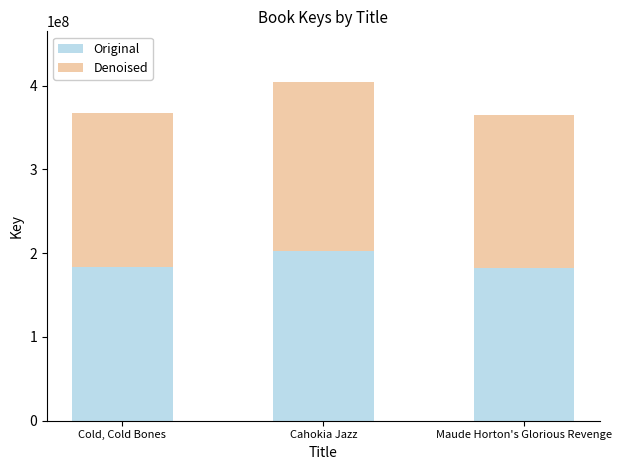

What is the sum of the Original values at Cold, Cold Bones and Maude Horton's Glorious Revenge?

366593985